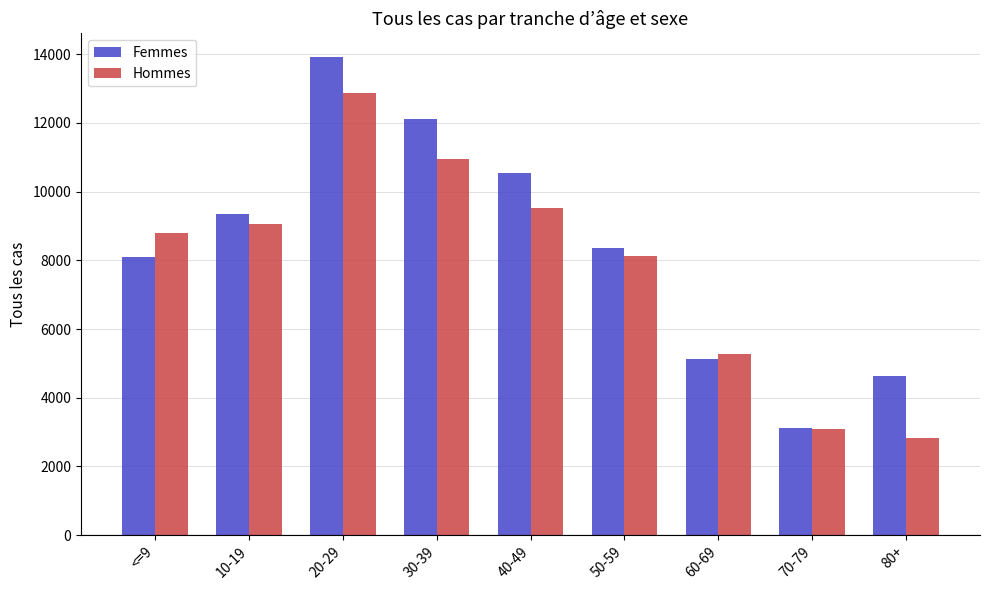

What is the sum of the Hommes values at 40-49 and 60-69?

14804